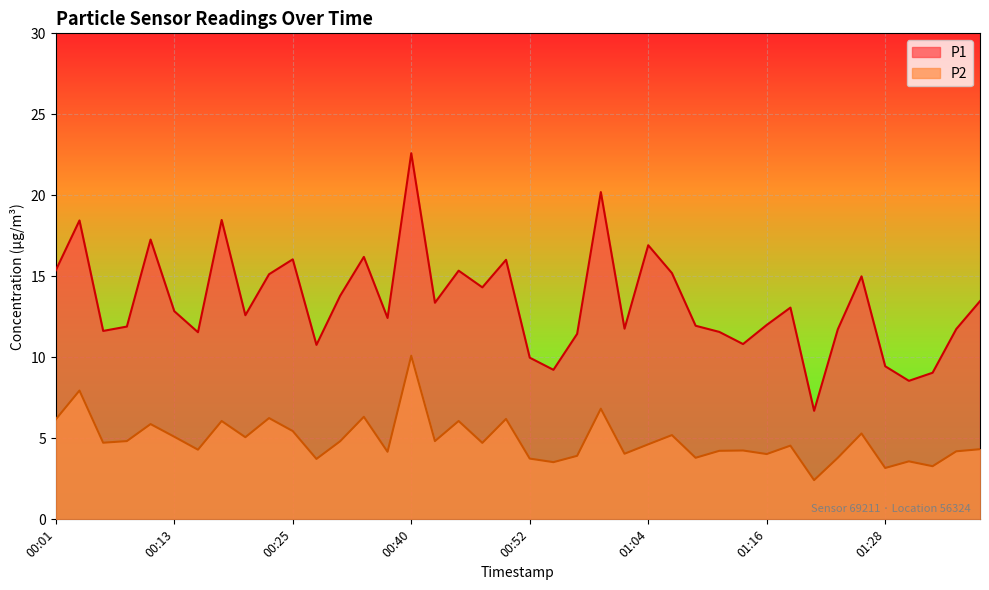

True or false: P2 and P1 intersect in this chart.

False